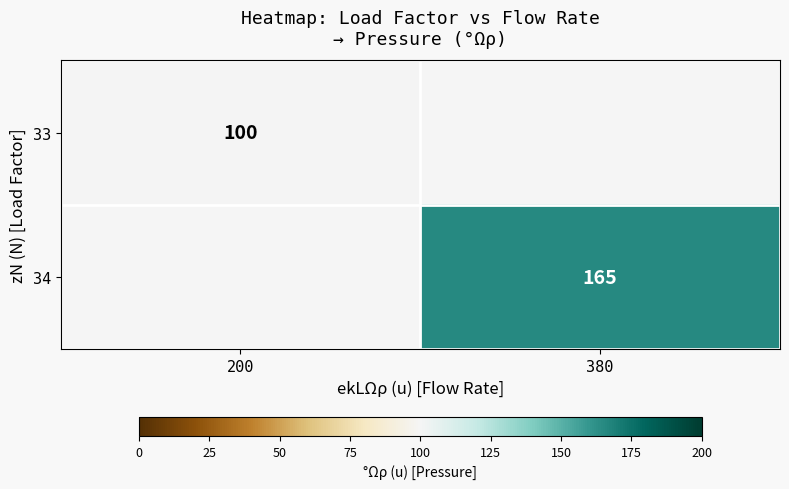

Which category has the lowest value across all series?

200